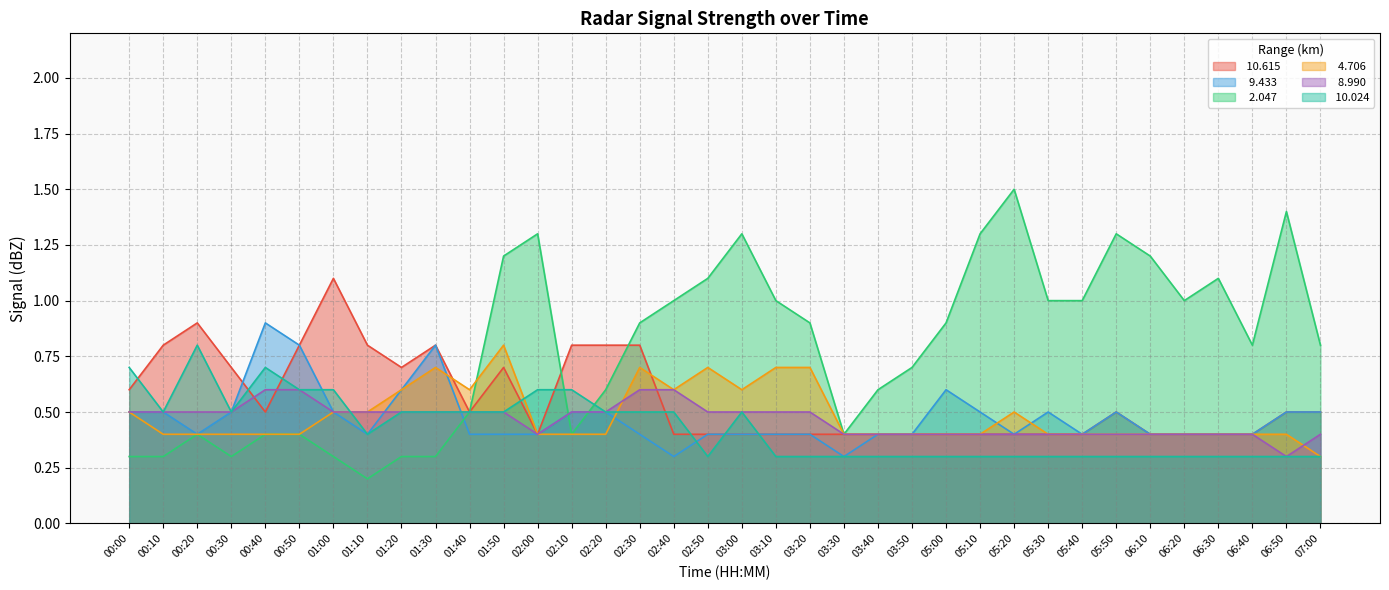

What is the maximum value for  10.024?

0.8